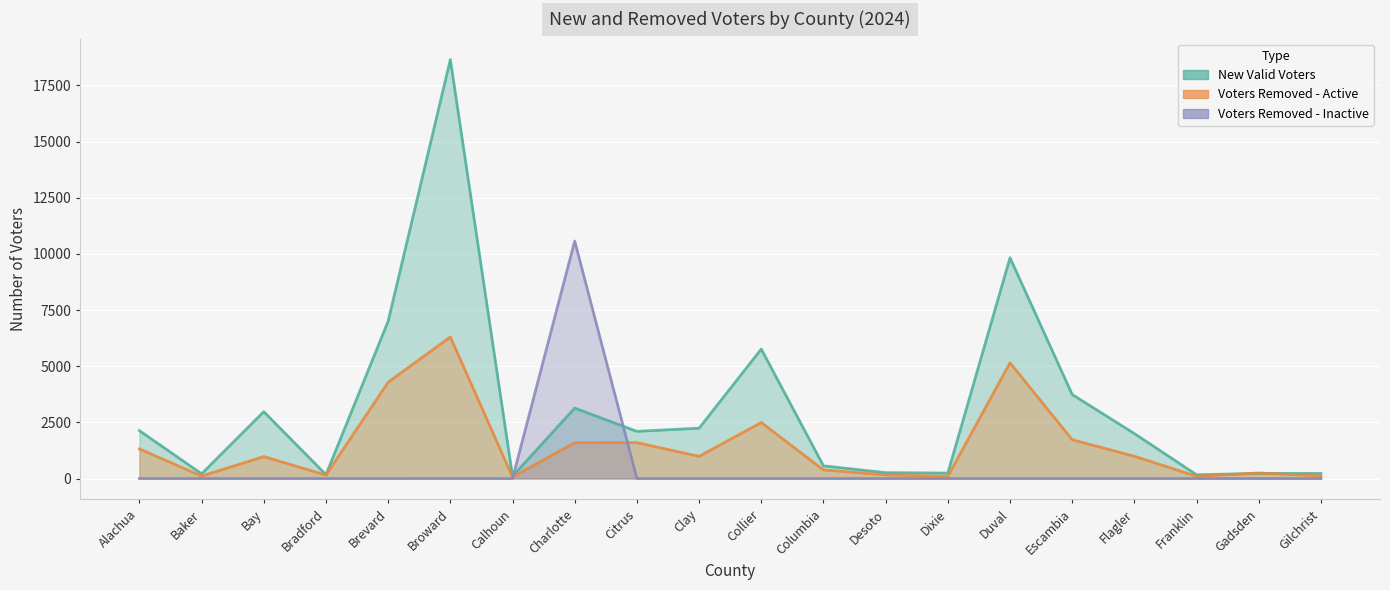

Does the chart display data point markers on the line(s)?

No